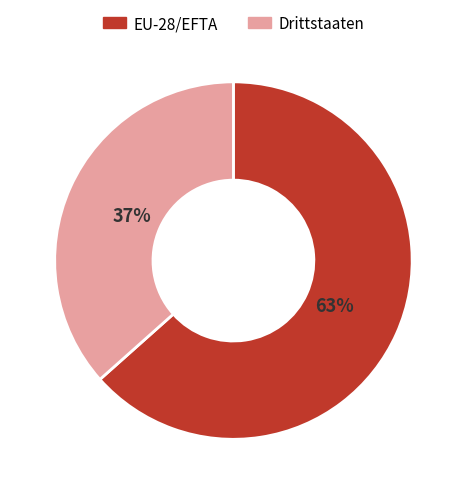

Combined, do Drittstaaten and EU-28/EFTA account for over 50%?

Yes